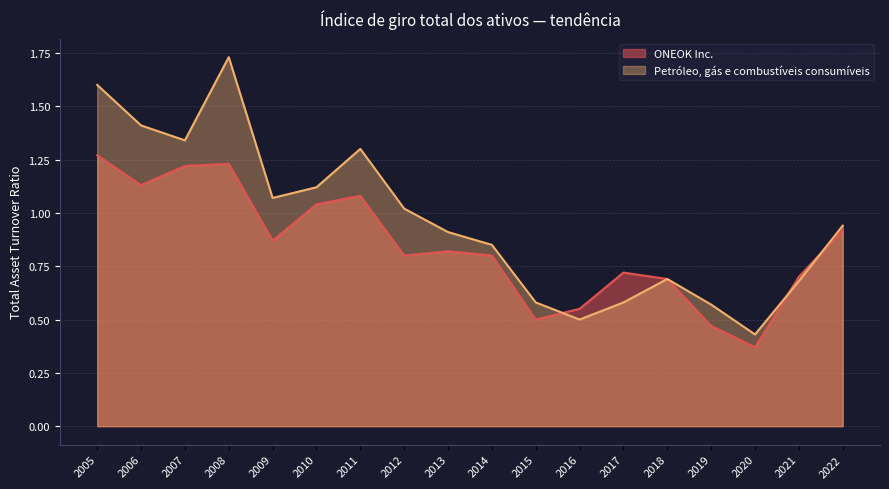

What is the difference between the highest and lowest values at 2019?

0.1